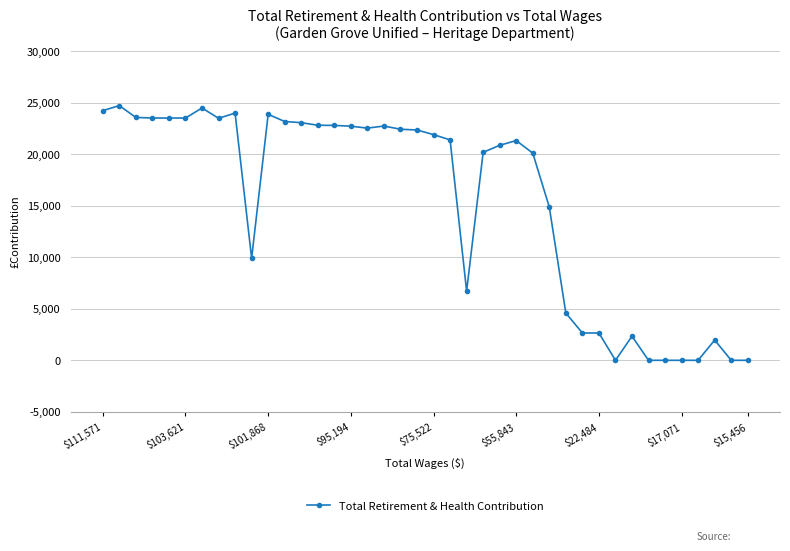

Does the chart display data point markers on the line(s)?

Yes